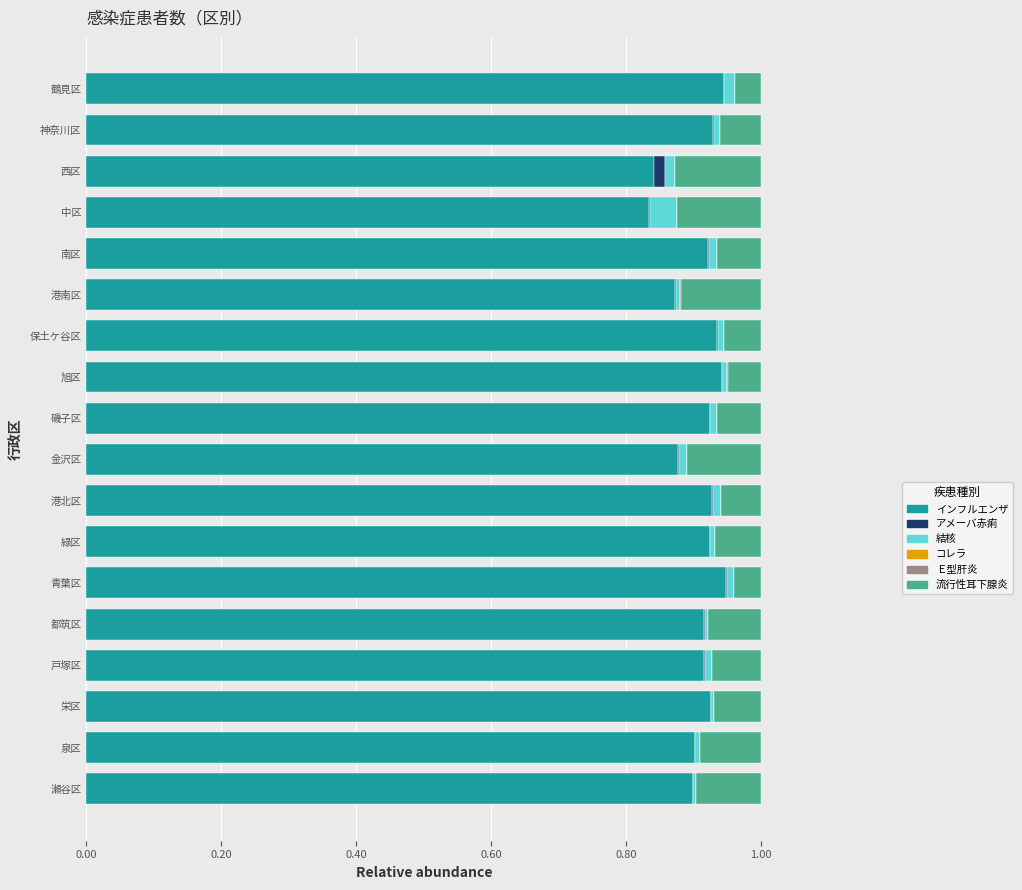

Is it true that インフルエンザ equals 0.9 at 青葉区?

True